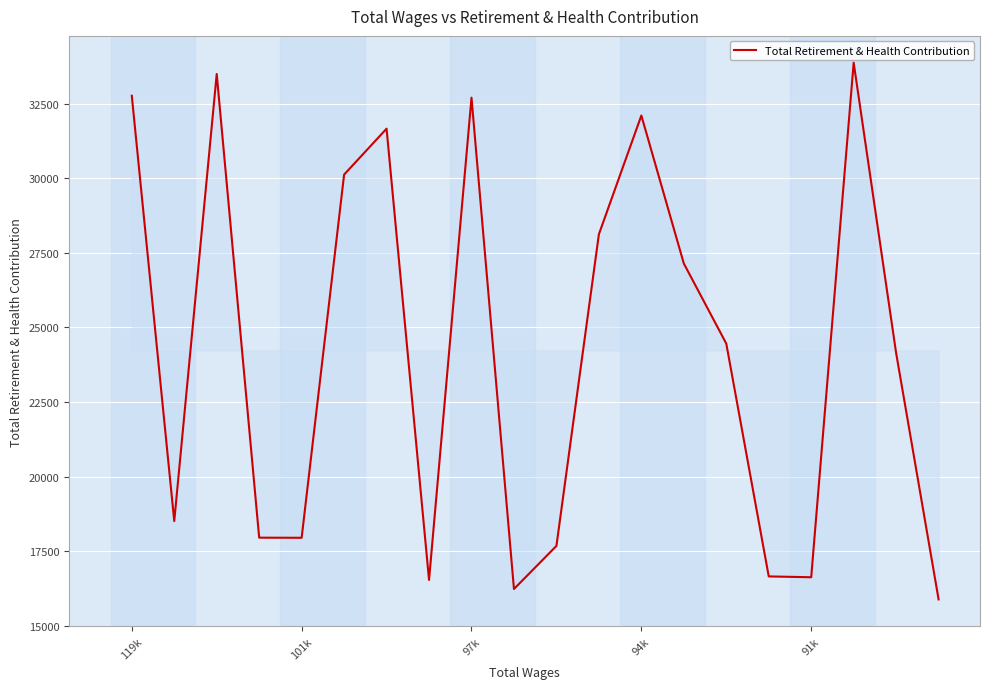

What is the minimum value shown in the chart?

15883